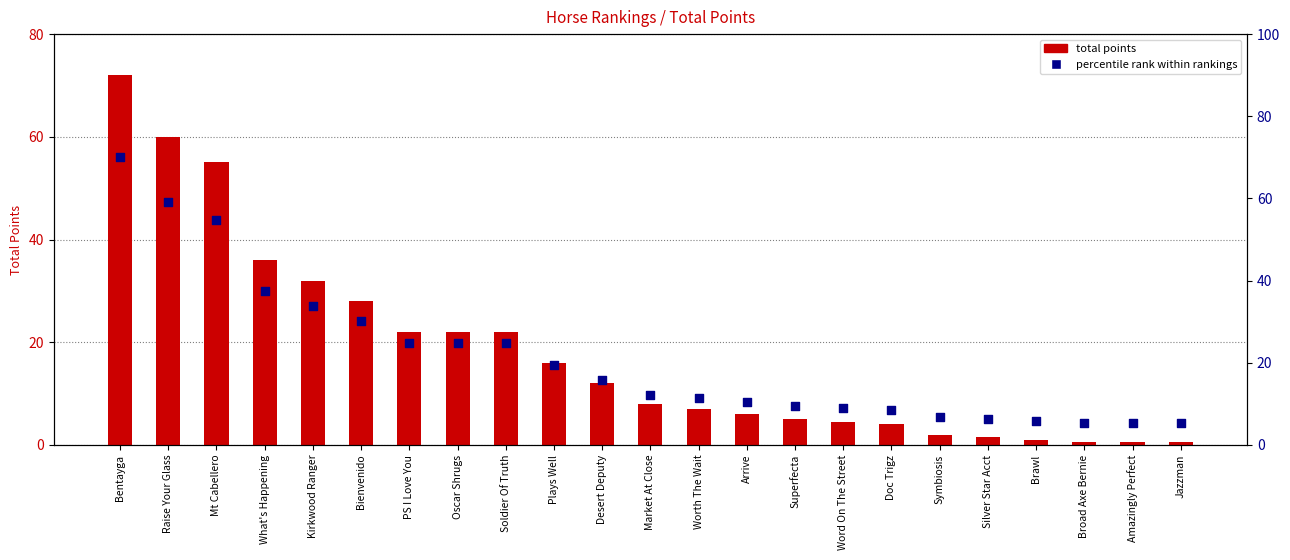

What is the total value across all series at Kirkwood Ranger?

65.9